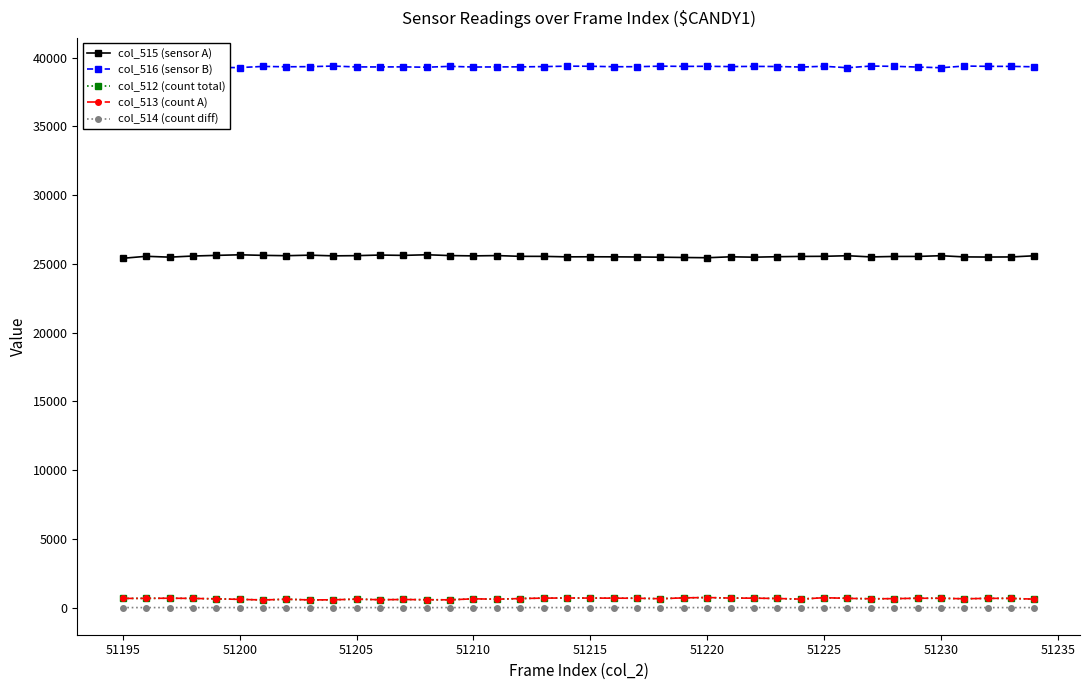

True or false: col_512 (count total) and col_515 (sensor A) intersect in this chart.

False